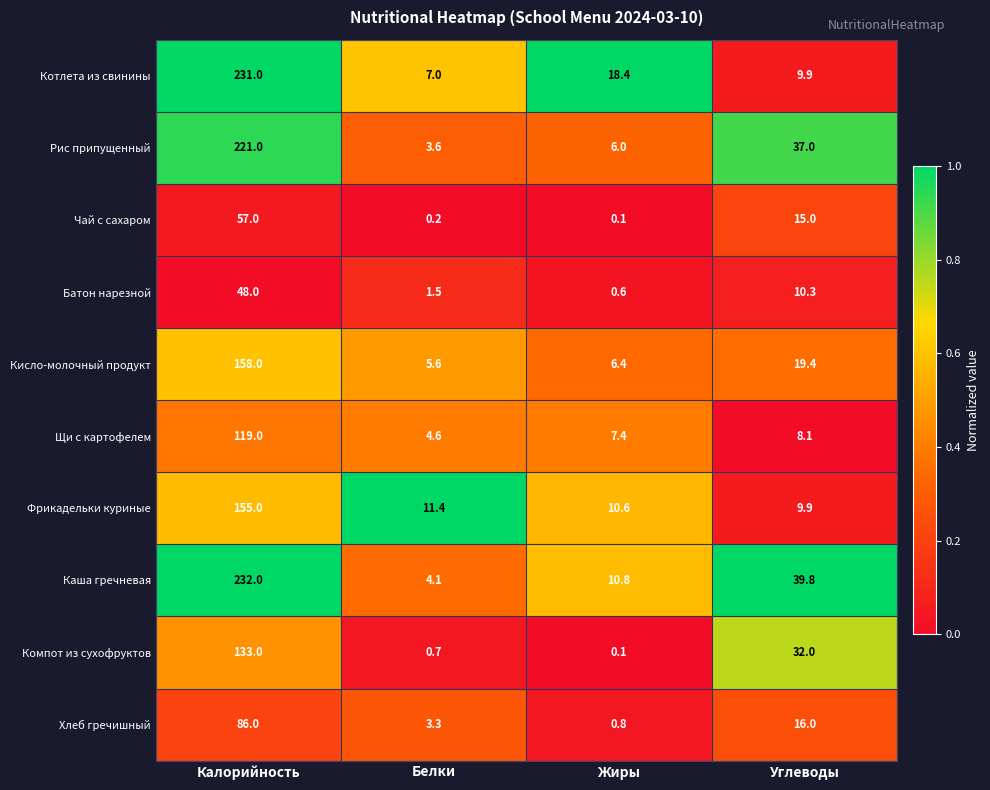

Rank the series at Белки from lowest to highest value.

Чай с сахаром, Компот из сухофруктов, Батон нарезной, Хлеб гречишный, Рис припущенный, Каша гречневая, Щи с картофелем, Кисло-молочный продукт, Котлета из свинины, Фрикадельки куриные